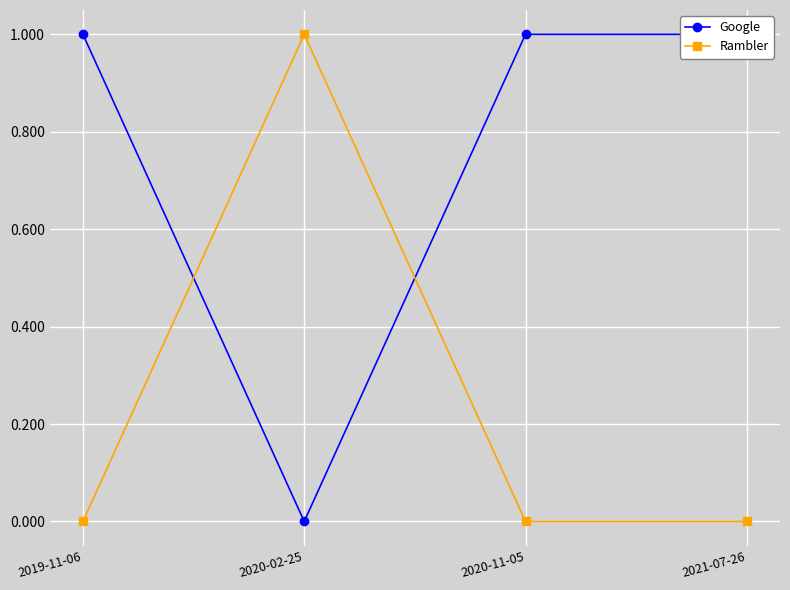

At 2020-02-25, list the series in order from largest to smallest.

Rambler, Google